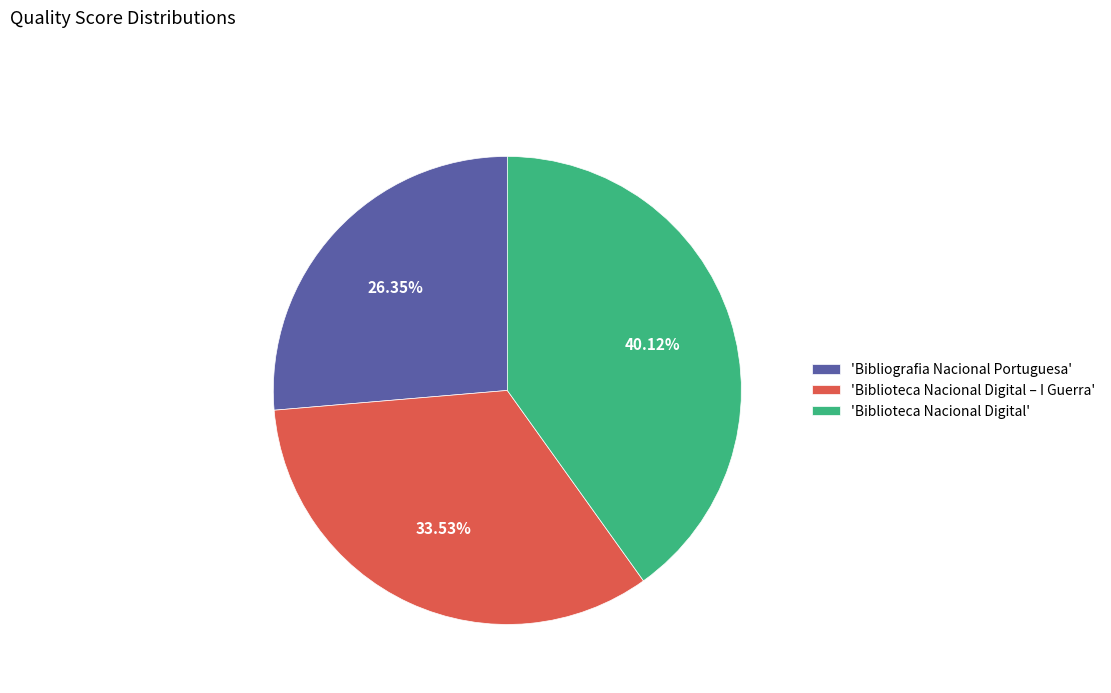

Count the number of slices in the pie.

3